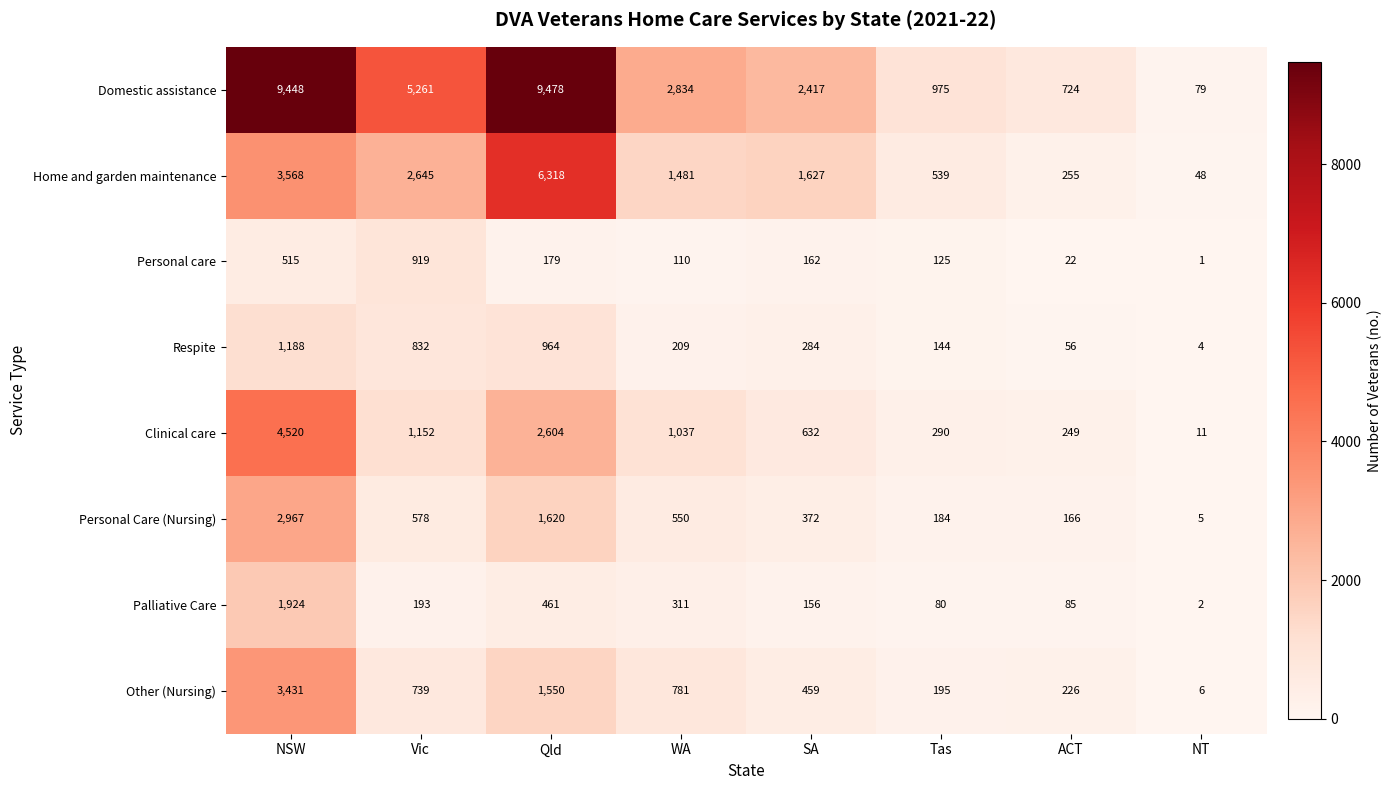

At which category is the sum across all series the highest?

NSW